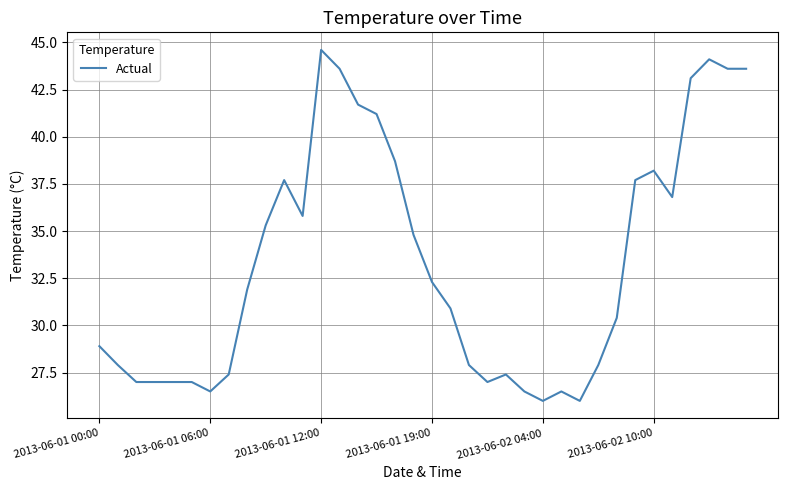

What is the maximum value shown in the chart?

44.6